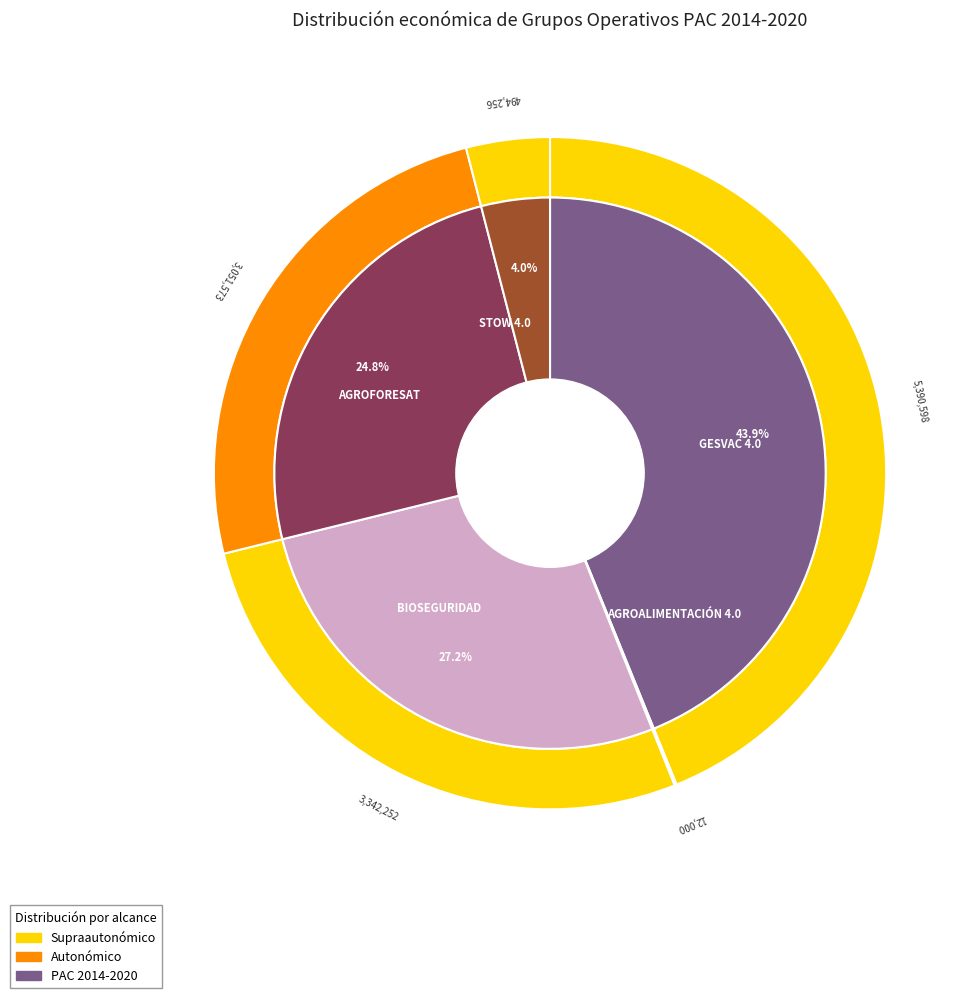

What percentage is the STOW 4.0 slice, to the nearest percent?

4%